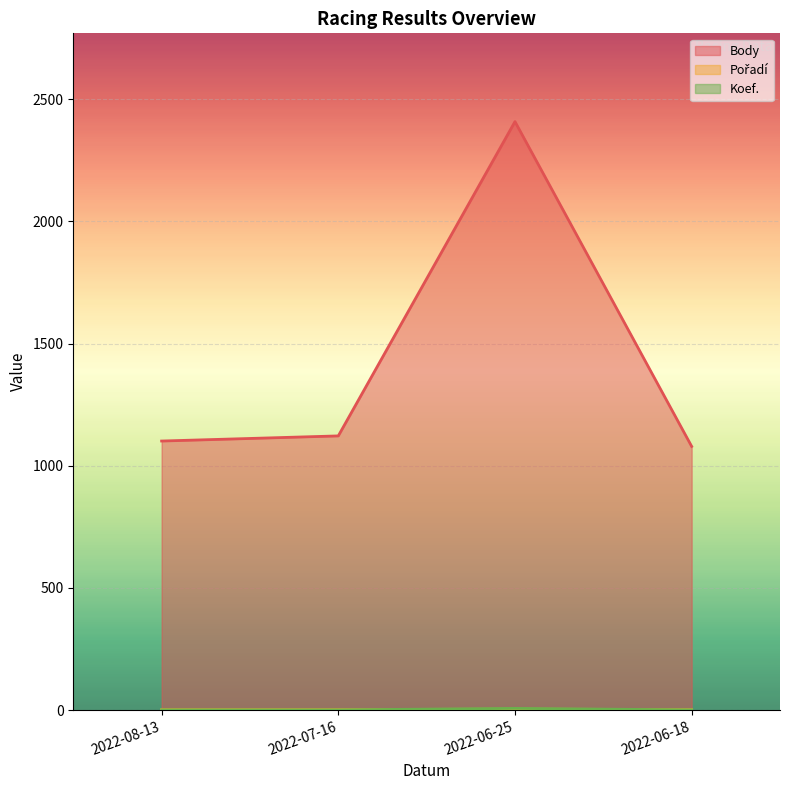

The Pořadí series shows 4 at 2022-06-25. True or false?

True